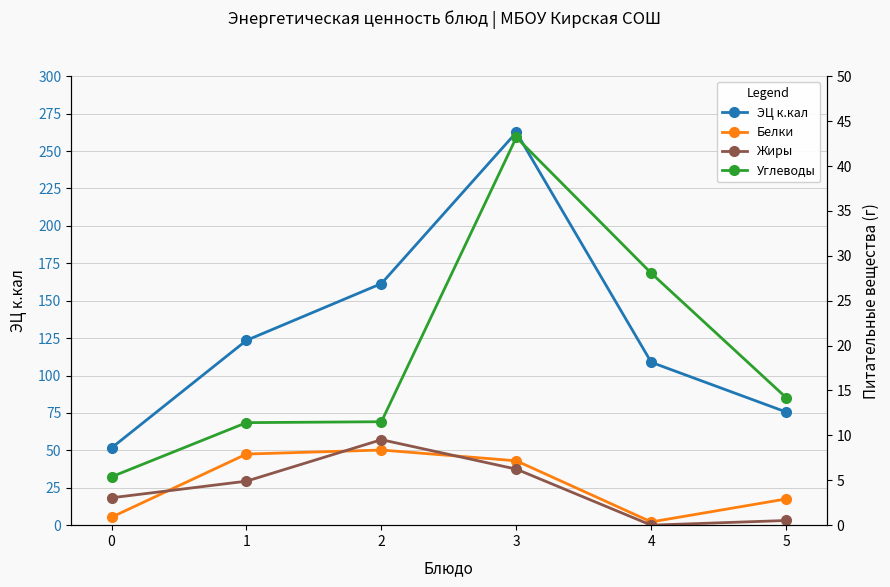

True or false: Жиры and Белки cross at least once.

True